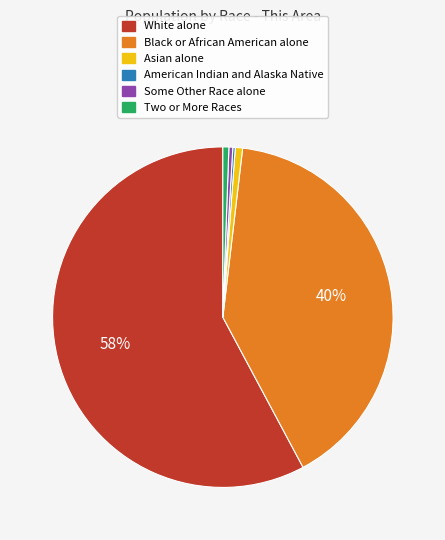

Which category has the biggest portion of the pie?

White alone